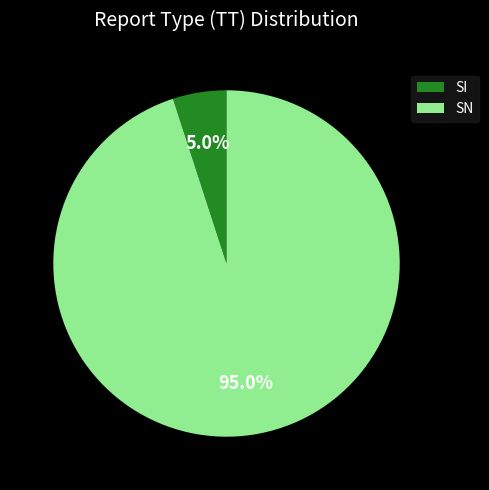

Between SI and SN, which is larger?

SN